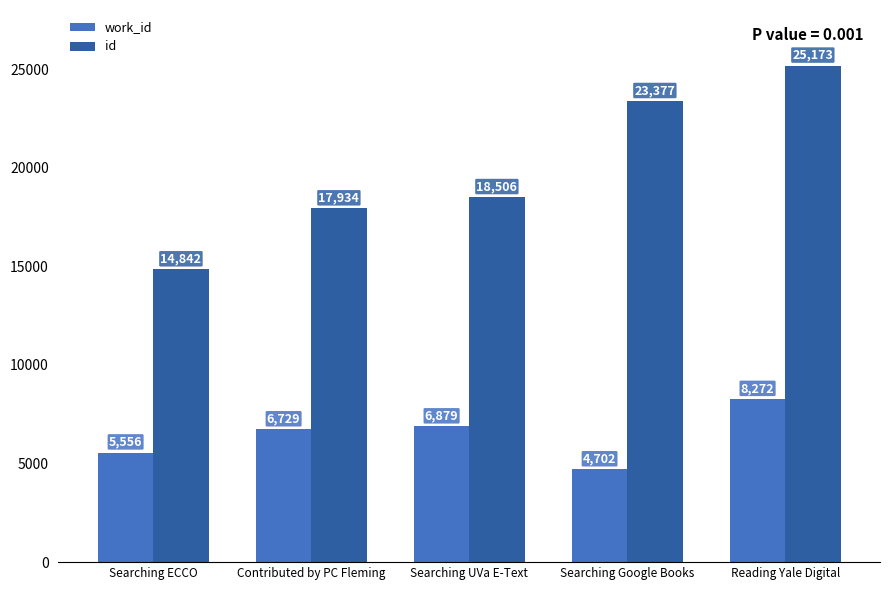

Reading left to right, list all the values displayed in this chart.

work_id: 5556	6729	6879	4702	8272
id: 14842	17934	18506	23377	25173